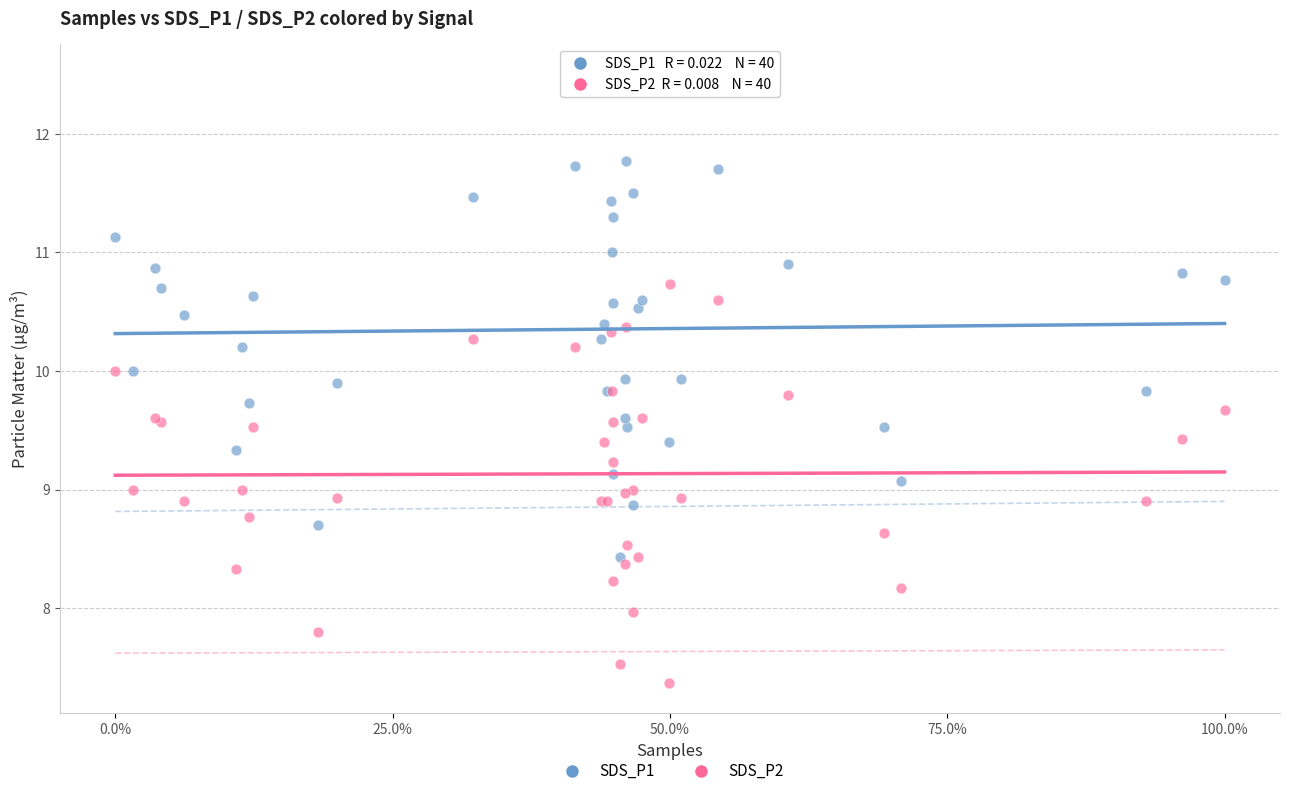

What is the X range (max minus min) for the scatter plot?

1.0